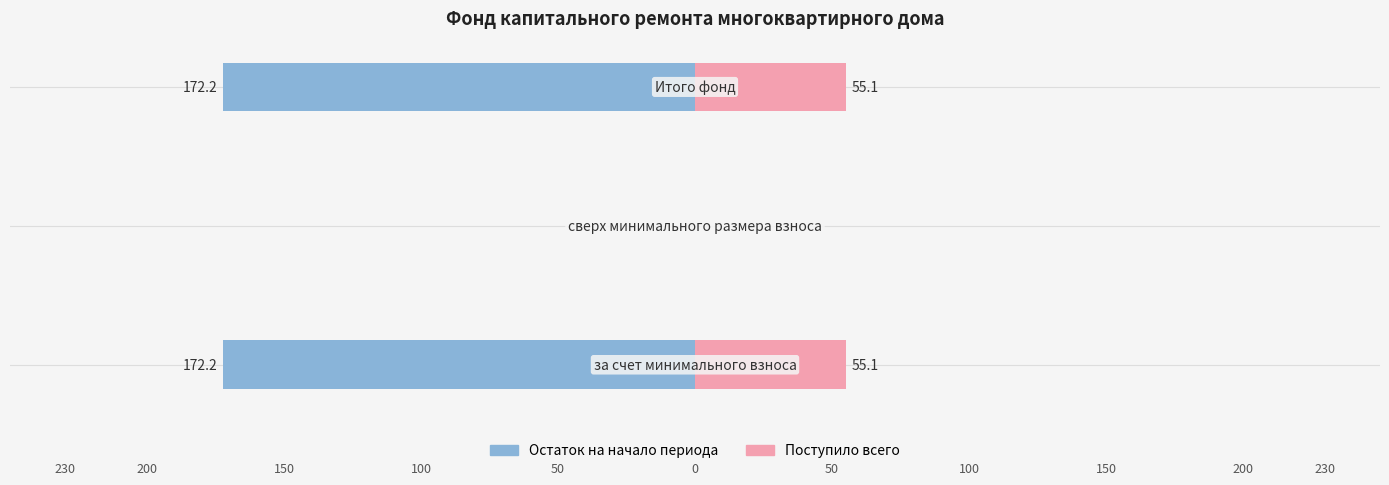

The Поступило всего series shows 55.1 at 2. True or false?

True